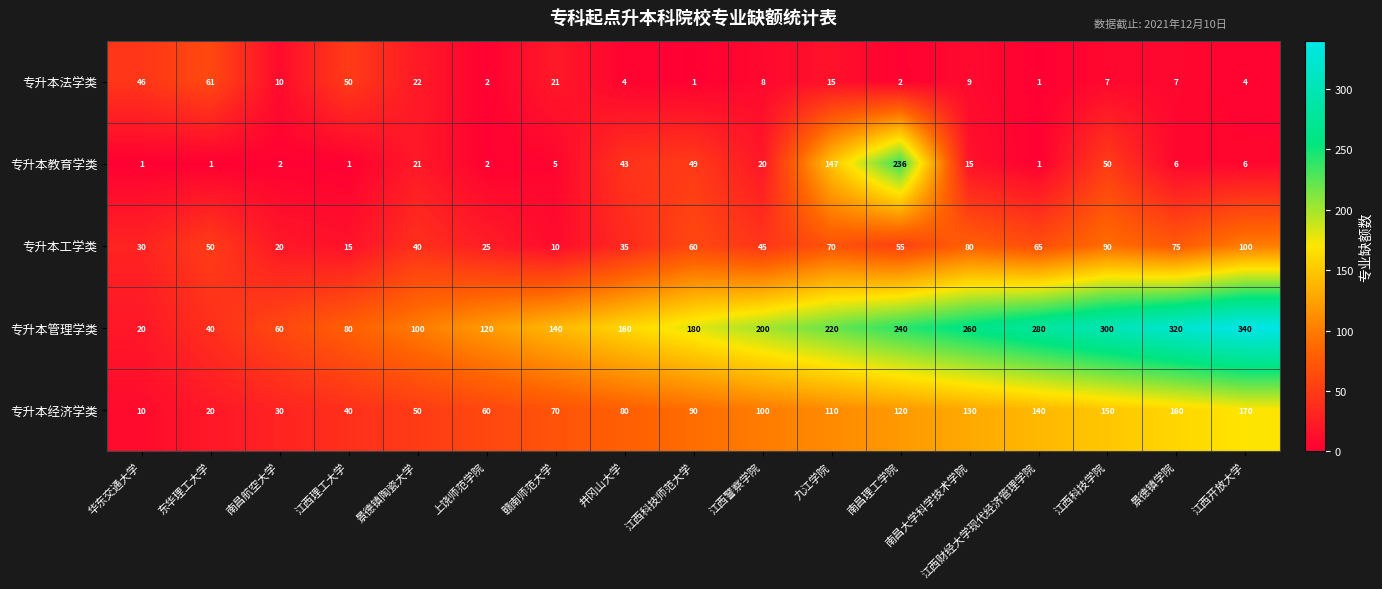

What is the difference between the maximum and second lowest values in the 专升本经济学类 series?

150